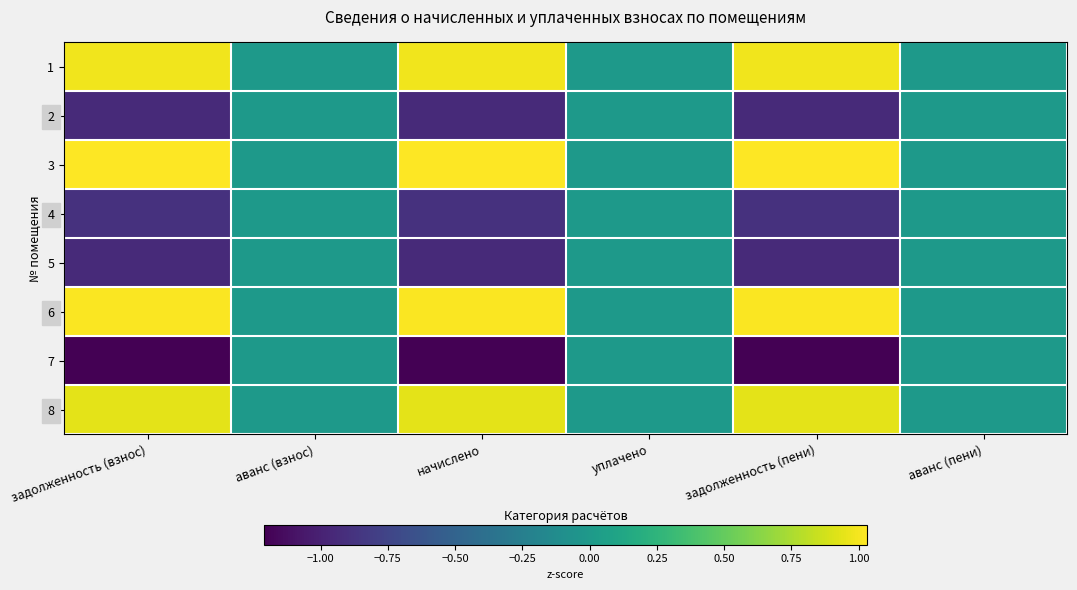

At how many categories does at least one series exceed 0?

3